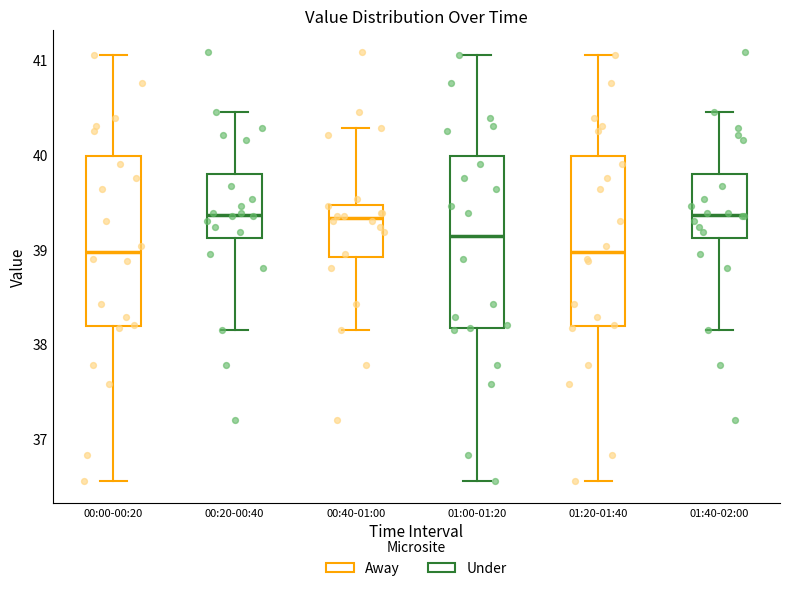

Where is the upper edge of the box for 01:20-01:40 on the y-axis? The values are not printed on the chart, so give them approximately, as read against the axis.

40.0